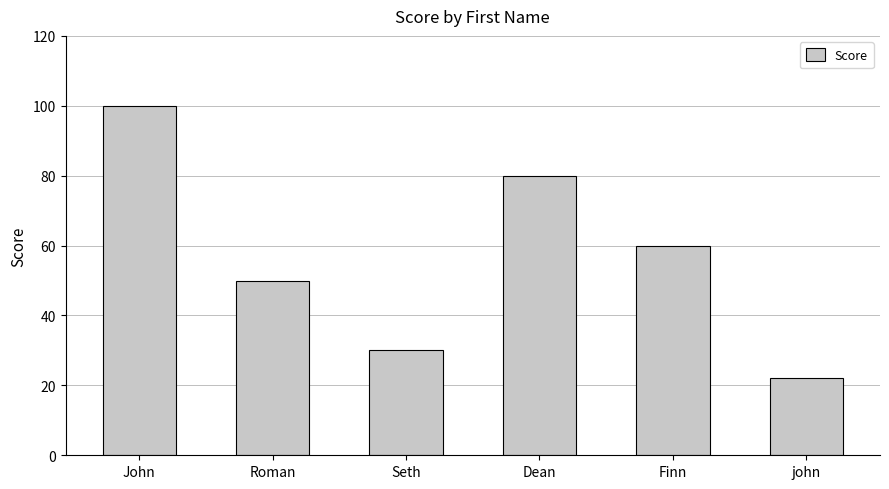

What is the difference between the values at Dean and Seth?

50